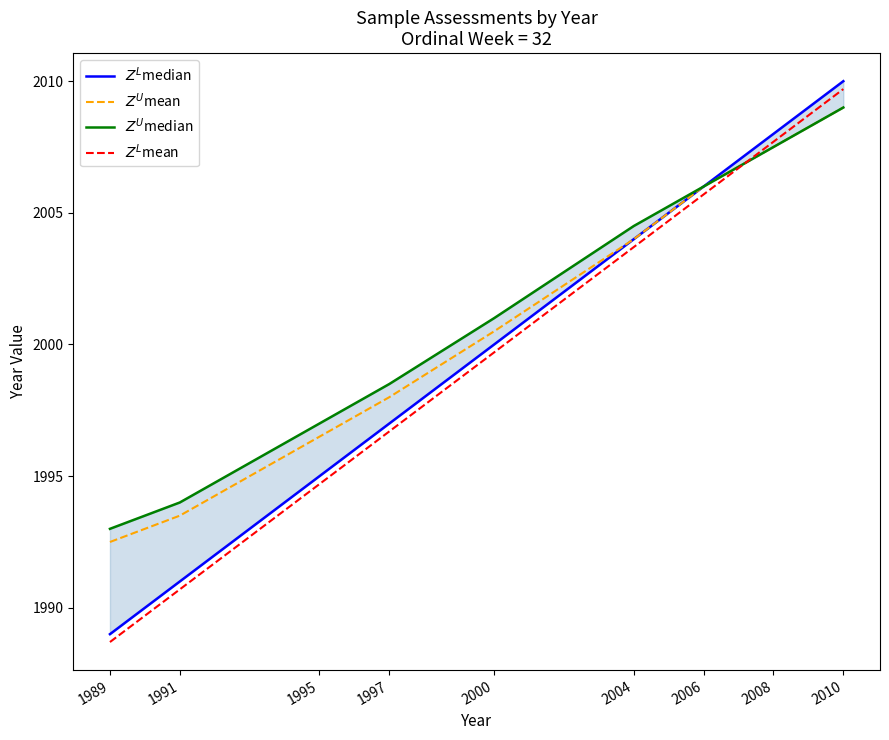

Does the chart display data point markers on the line(s)?

No